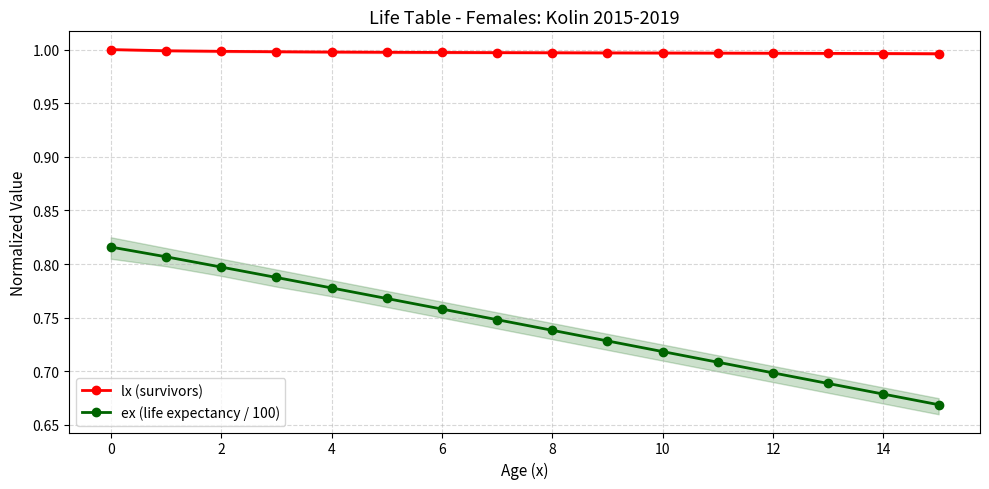

True or false: ex (life expectancy / 100) has more than 1 points higher than both neighbors.

False